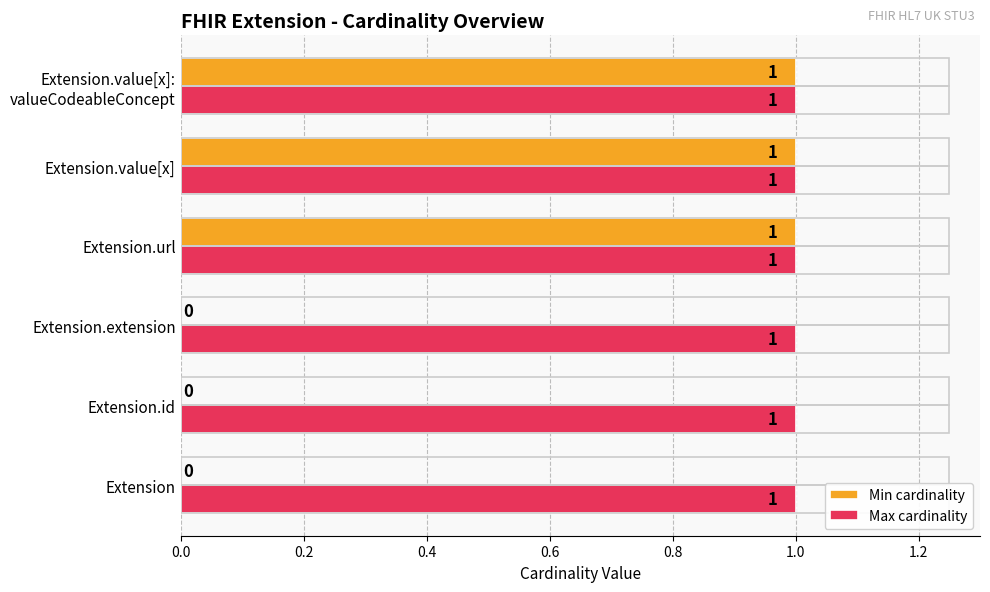

Is the value of Max cardinality at Extension greater than the value of Min cardinality at Extension.id?

Yes